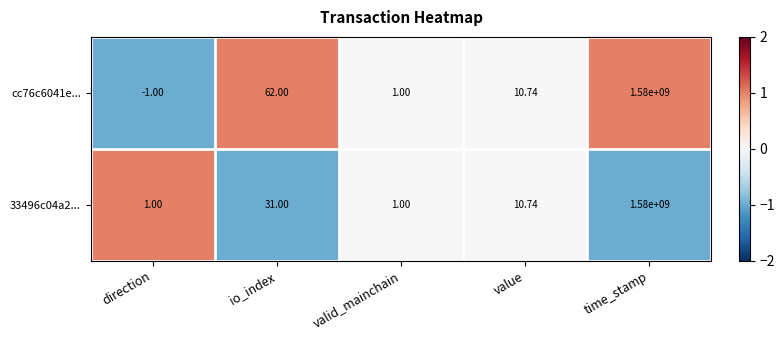

How many data points does each series have?

5